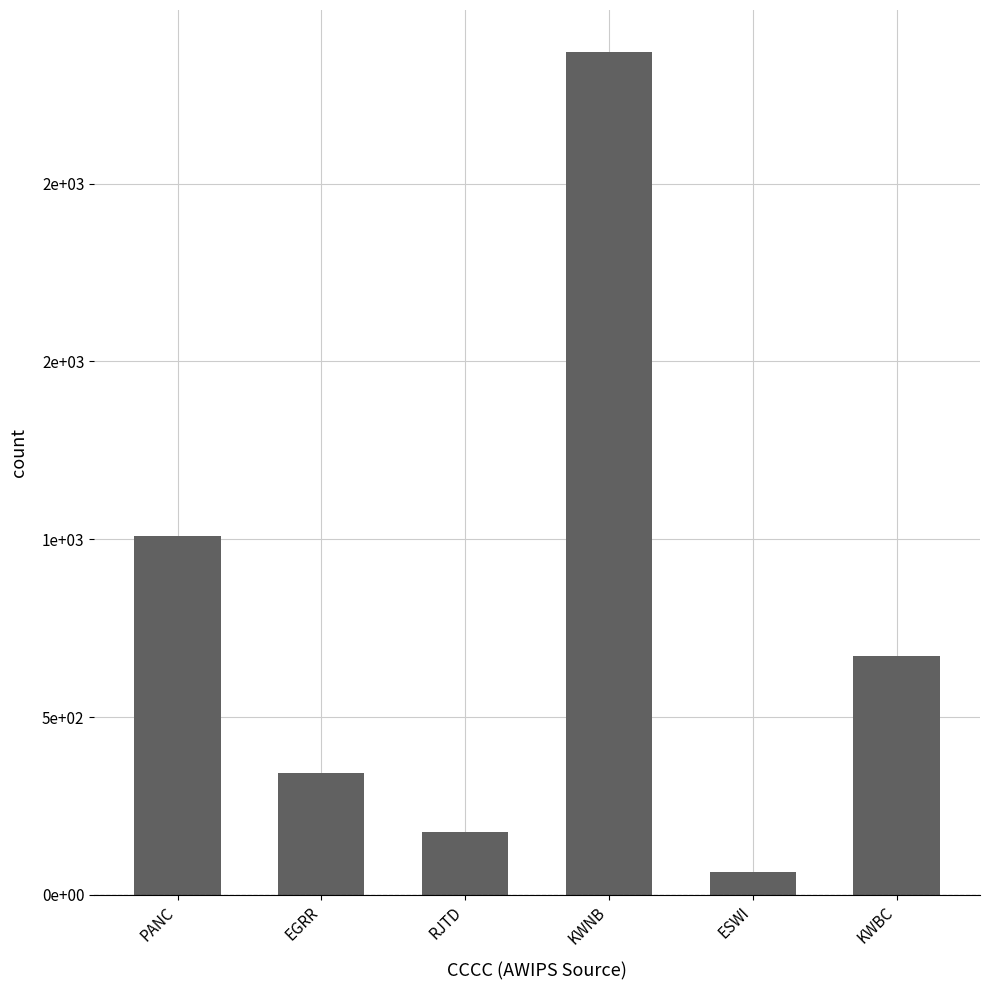

Which has a higher value, KWBC or RJTD?

KWBC